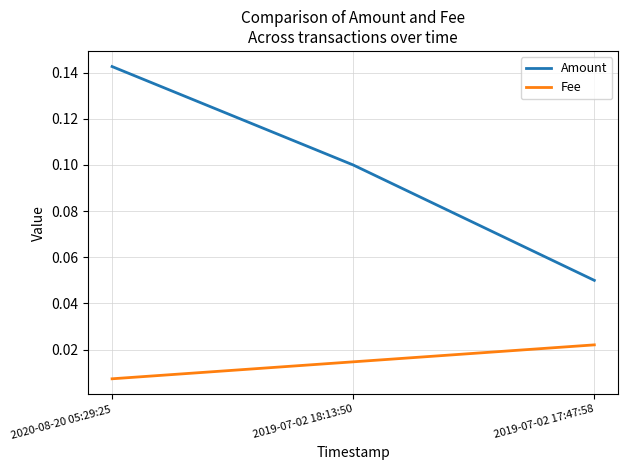

Count the number of categories in the chart.

3